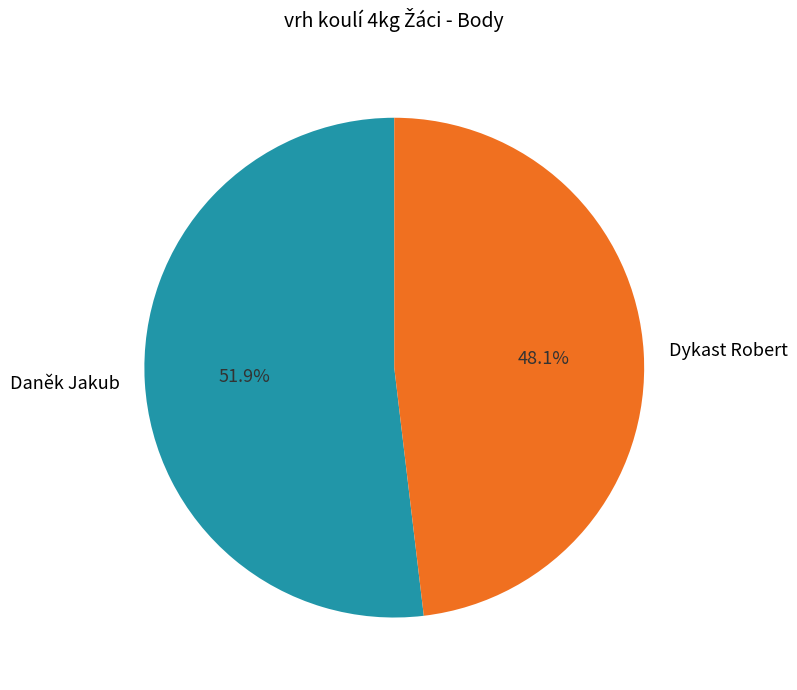

Rank the categories by value from highest to lowest.

Daněk Jakub, Dykast Robert